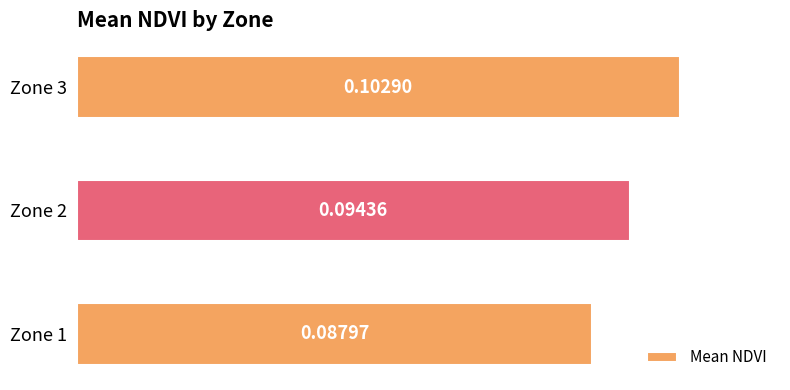

What is the sum of all values?

0.3